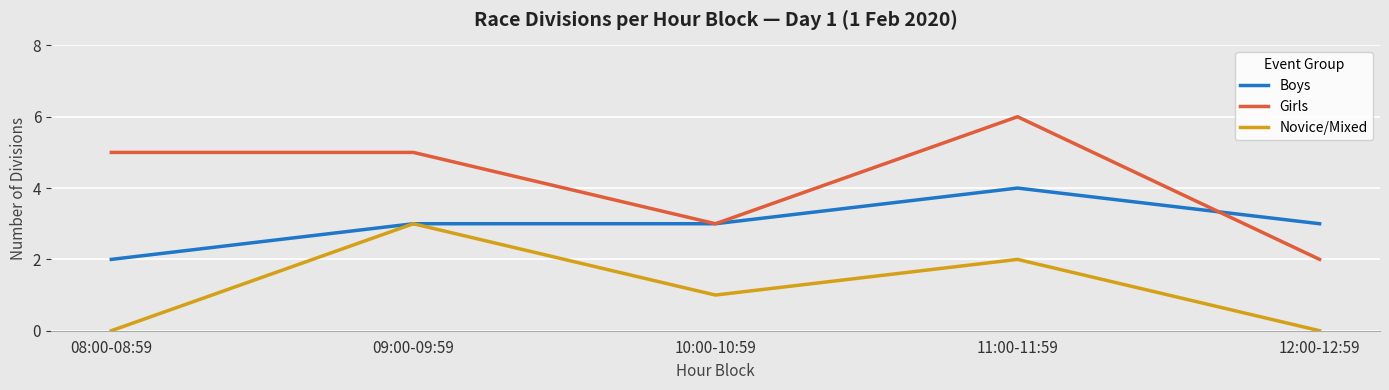

What are all the series names shown in the legend?

Boys, Girls, Novice/Mixed